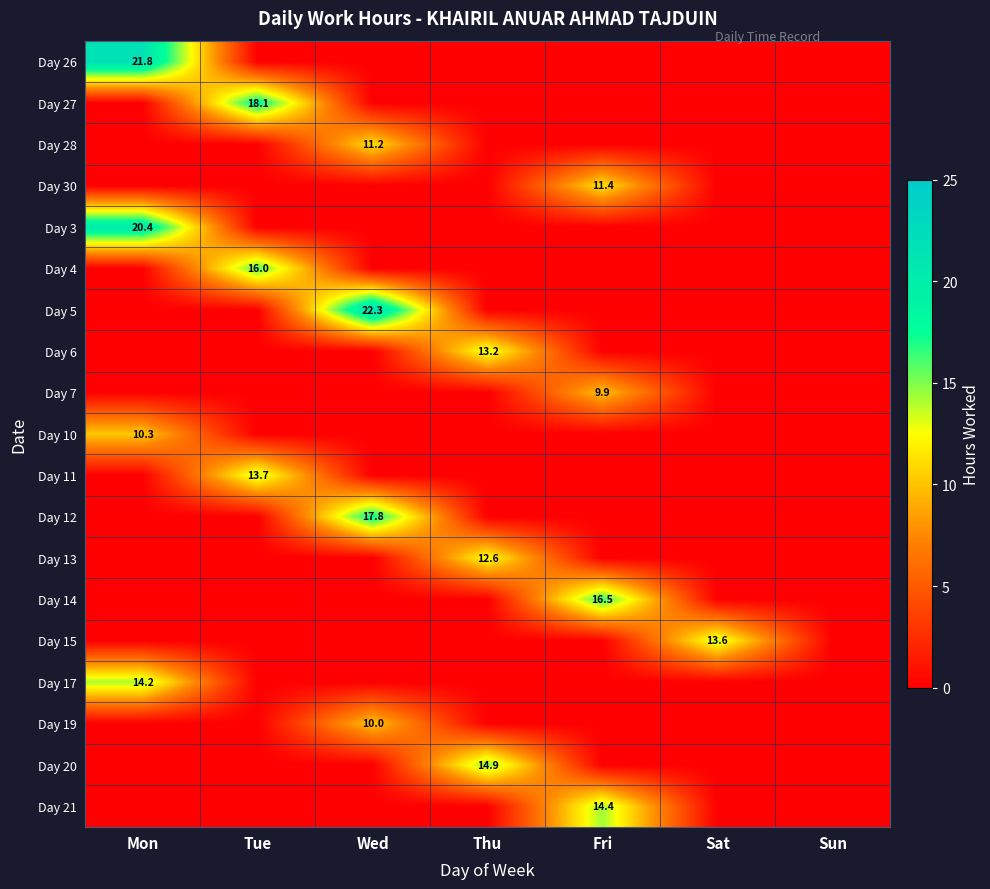

The value of Day 15 at Sat is 8.2. True or false?

False